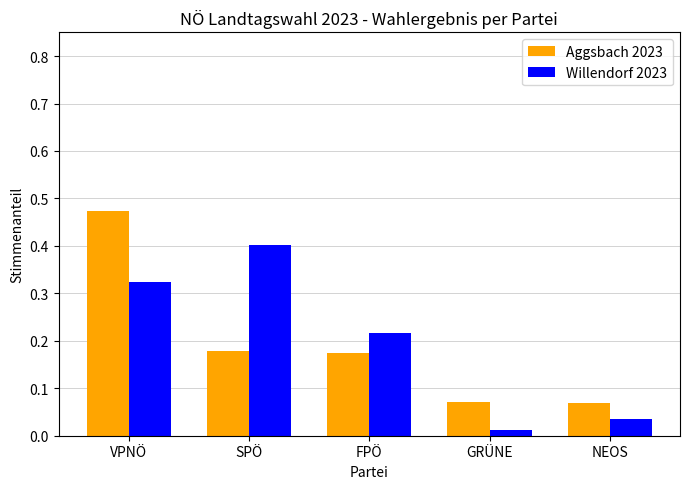

Where is Willendorf 2023 nearest to the value 0?

GRÜNE